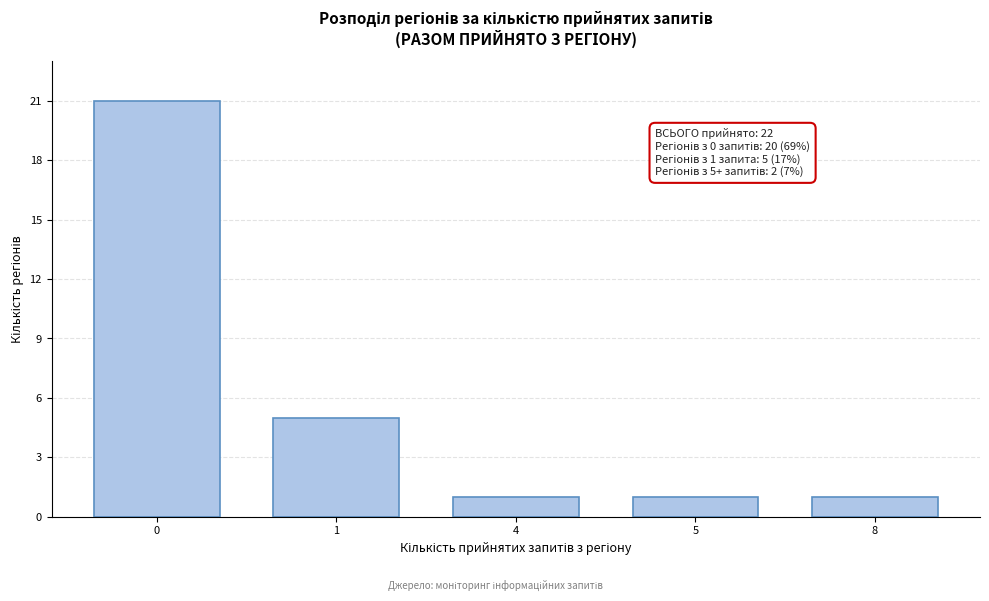

Reading left to right, transcribe all the data shown in this chart.

0=21	1=5	4=1	5=1	8=1